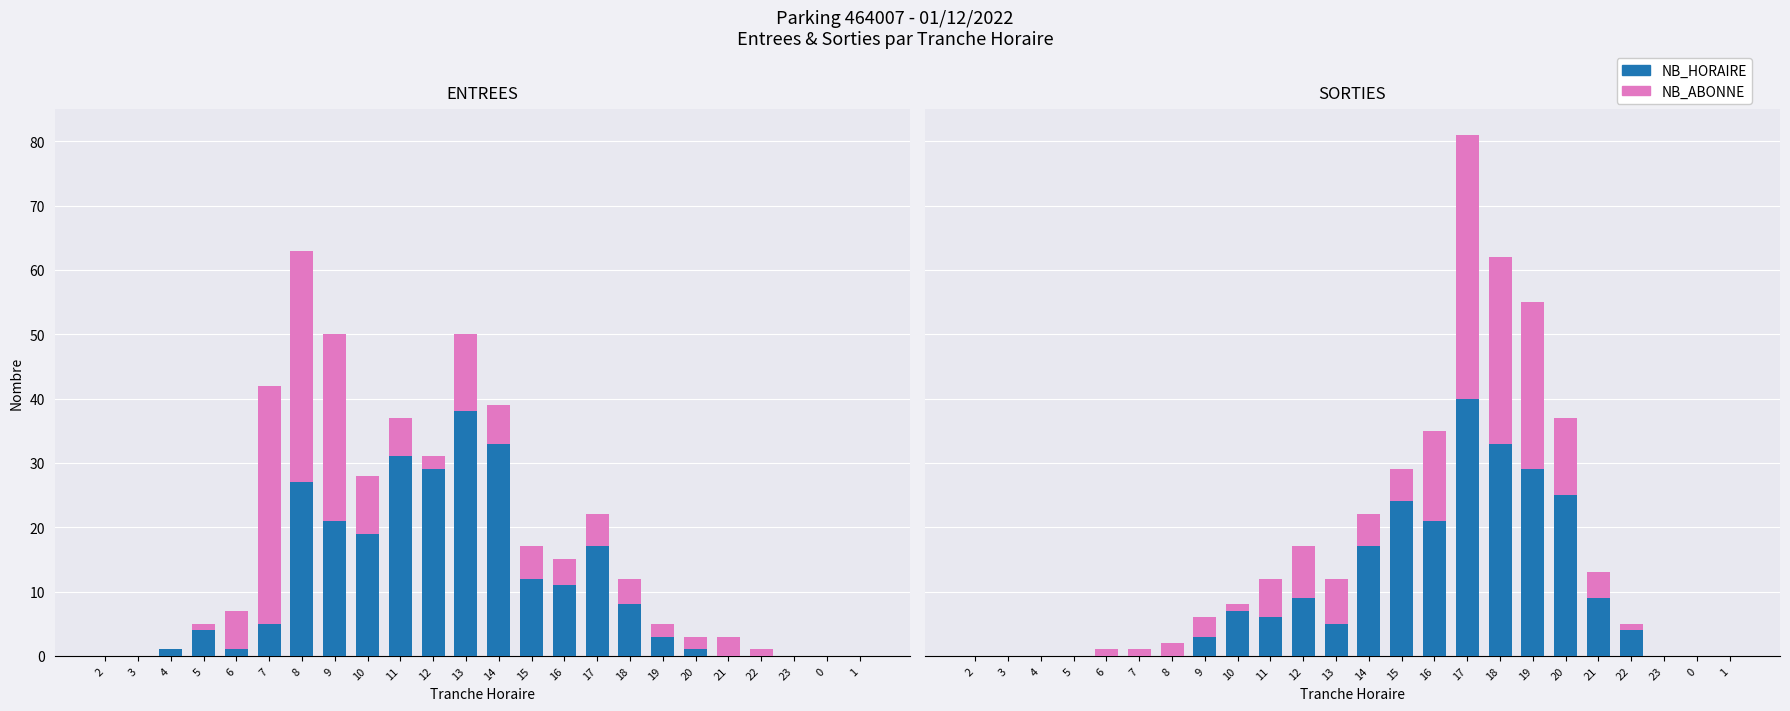

Which category has the highest value in the NB_ABONNE series?

17